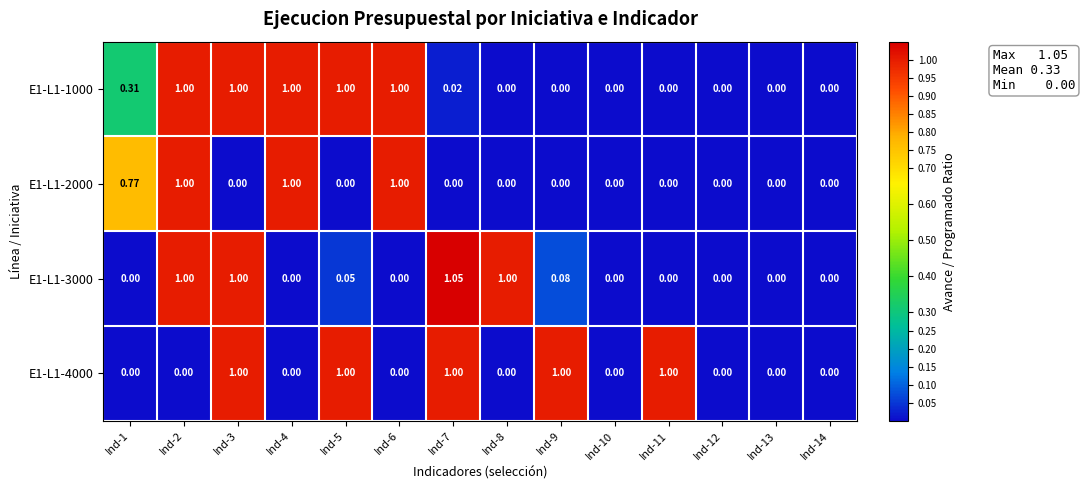

Is the value of E1-L1-4000 at Ind-5 greater than the value of E1-L1-1000 at Ind-9?

Yes